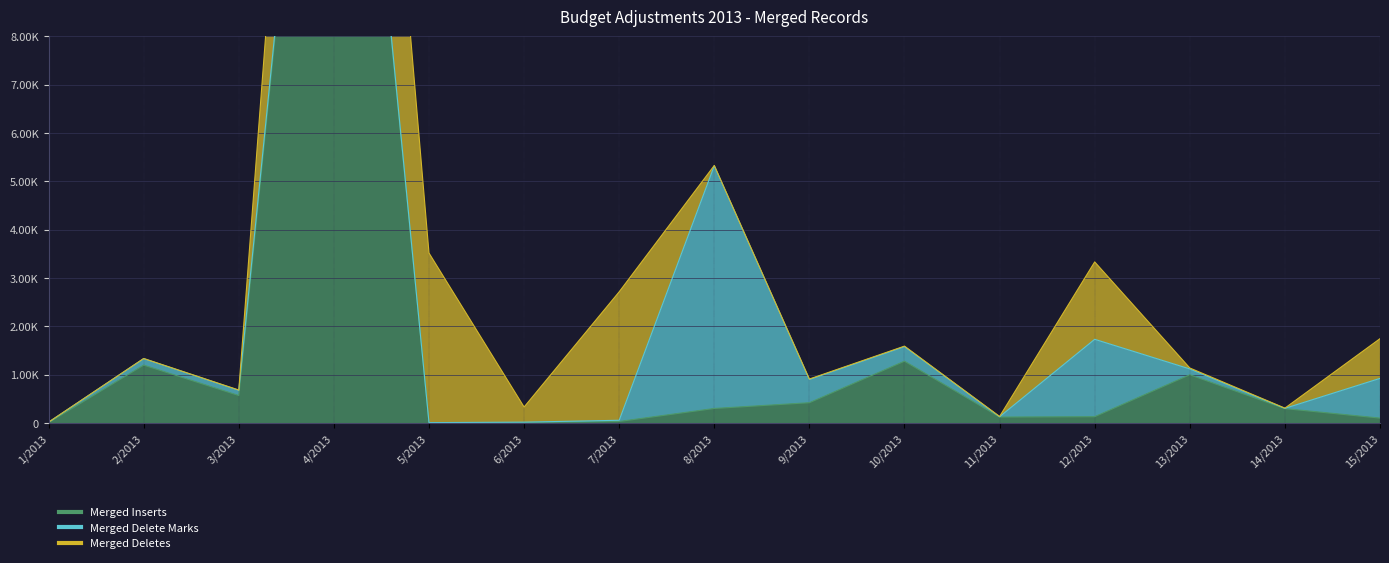

Between 14/2013 and 11/2013, which is larger?

14/2013